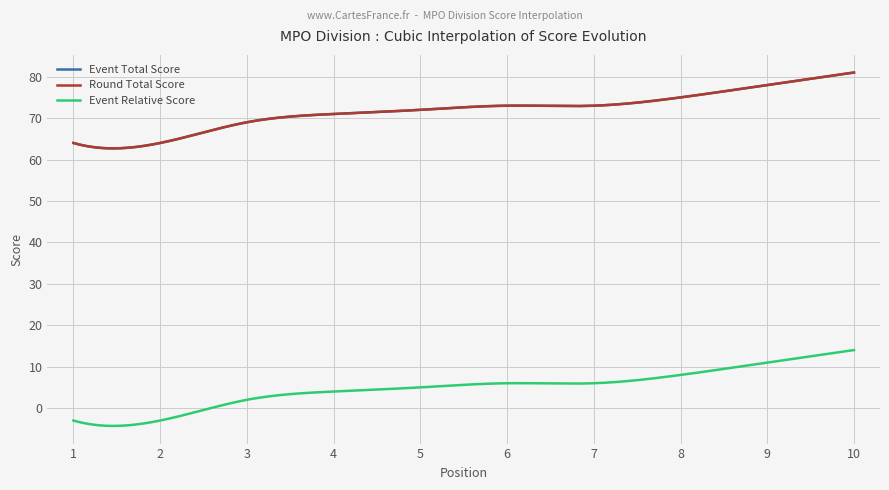

Reading left to right, transcribe all the data shown in this chart.

event_total_score: 1=64	2=64	3=69	4=71	5=72	6=73	7=73	8=75	9=78	10=81
round_total_score: 1=64	2=64	3=69	4=71	5=72	6=73	7=73	8=75	9=78	10=81
event_relative_score: 1=-3	2=-3	3=2	4=4	5=5	6=6	7=6	8=8	9=11	10=14